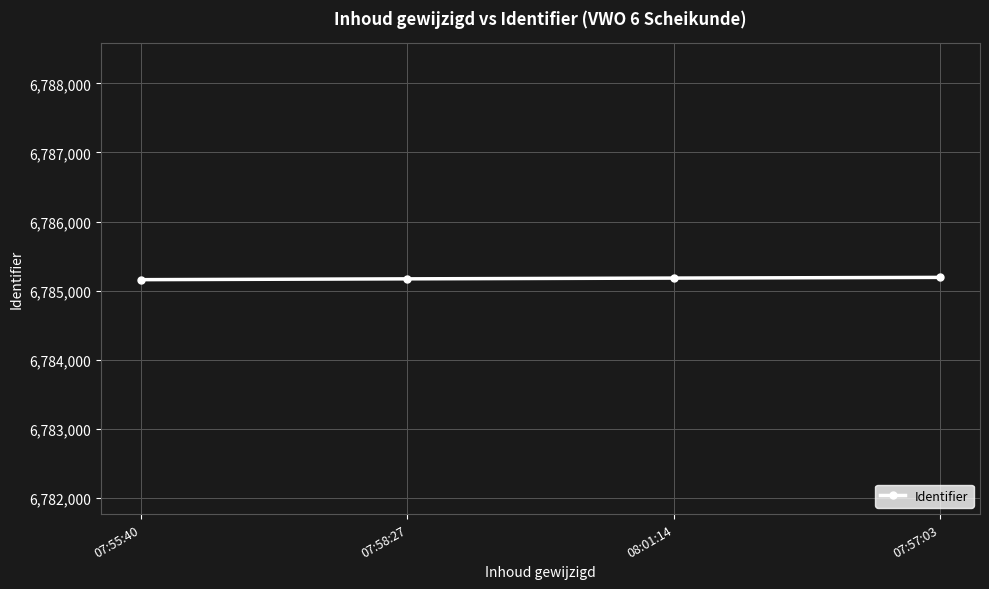

Is it true that the value at 07:58:27 is 6785171?

True